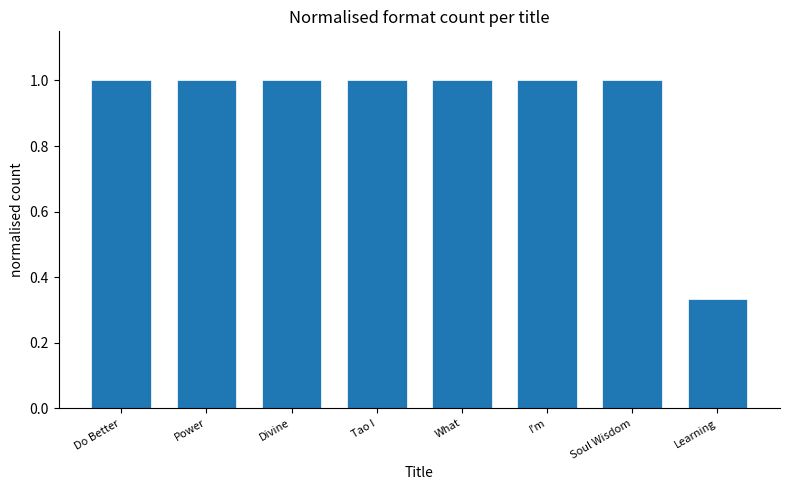

What is the change in value from Tao I to Learning?

-0.7